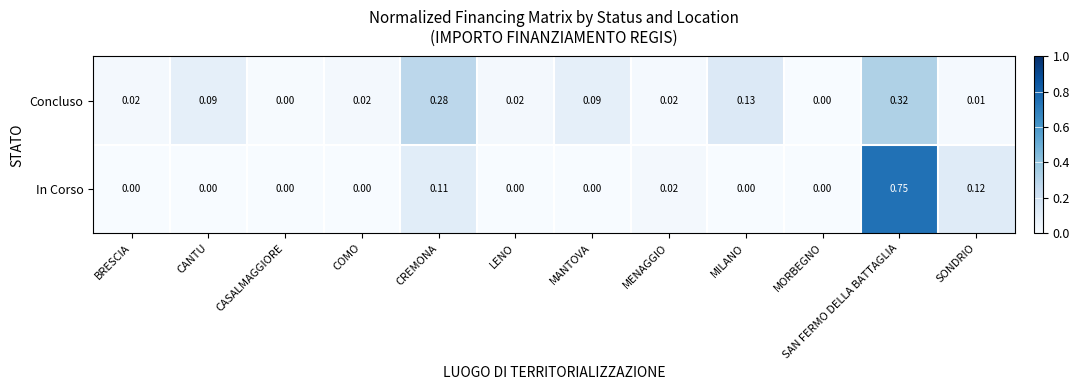

Is the value of Concluso at COMO greater than the value of In Corso at SONDRIO?

No